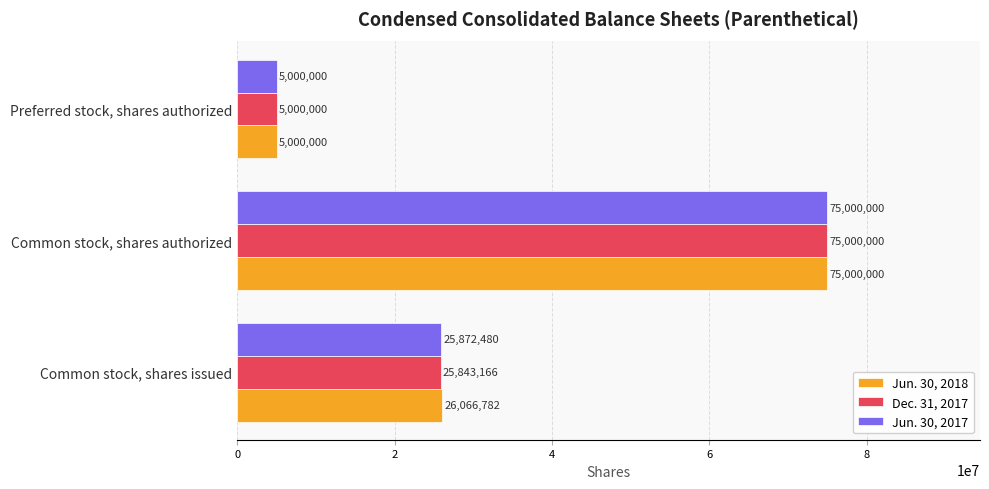

Is it true that Jun. 30, 2017 equals 25872480 at Common stock, shares issued?

True